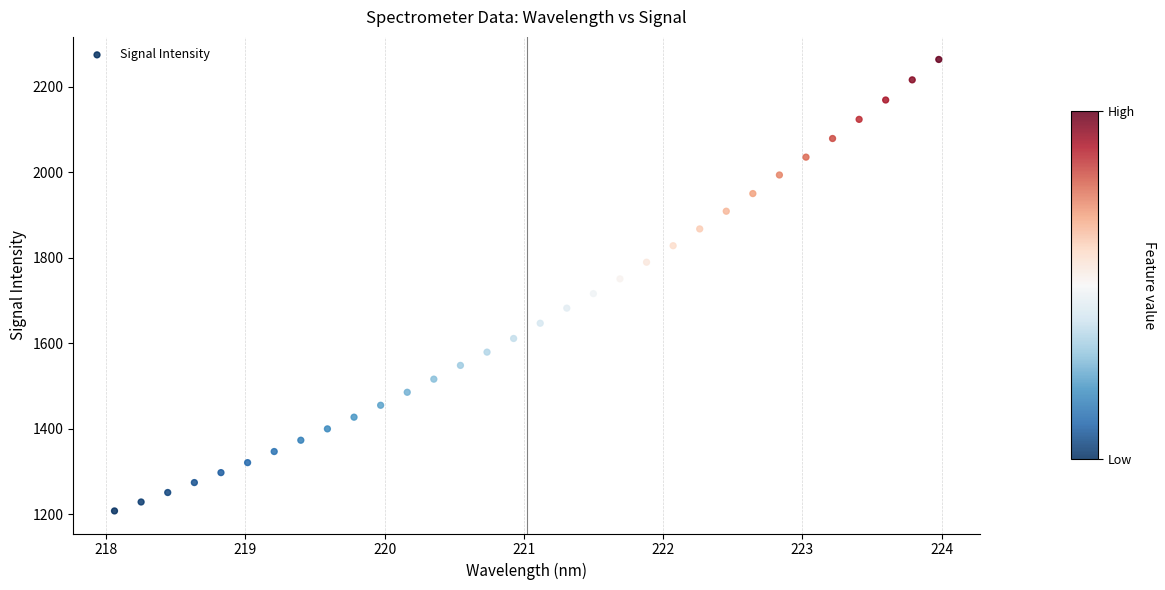

What is the range of X values (max minus min)?

5.9